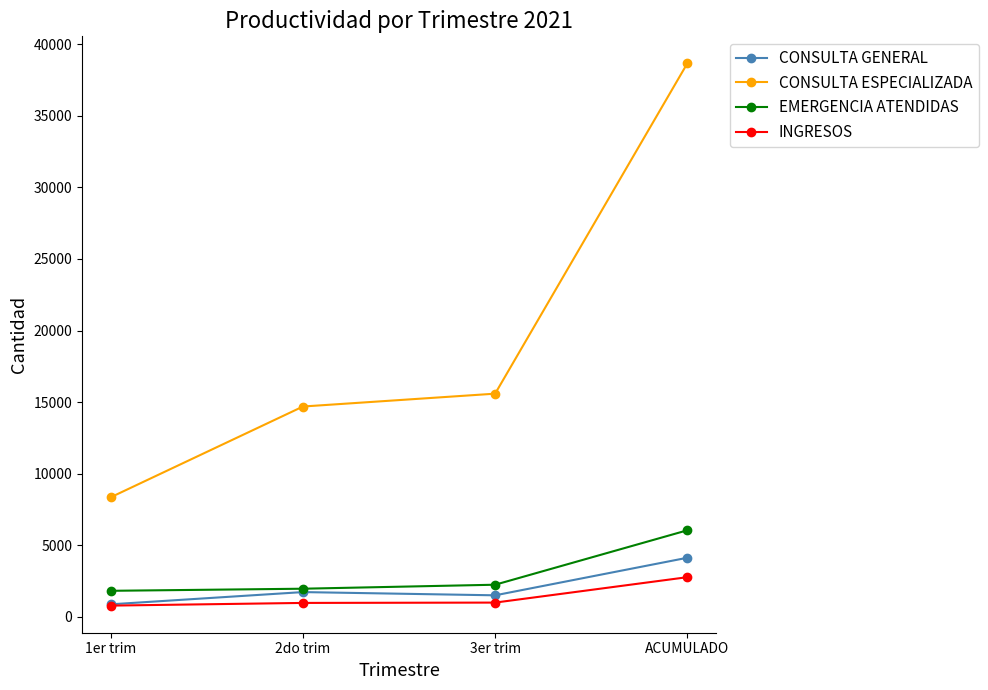

What is the value of the CONSULTA ESPECIALIZADA point at the 1st from the left?

8363